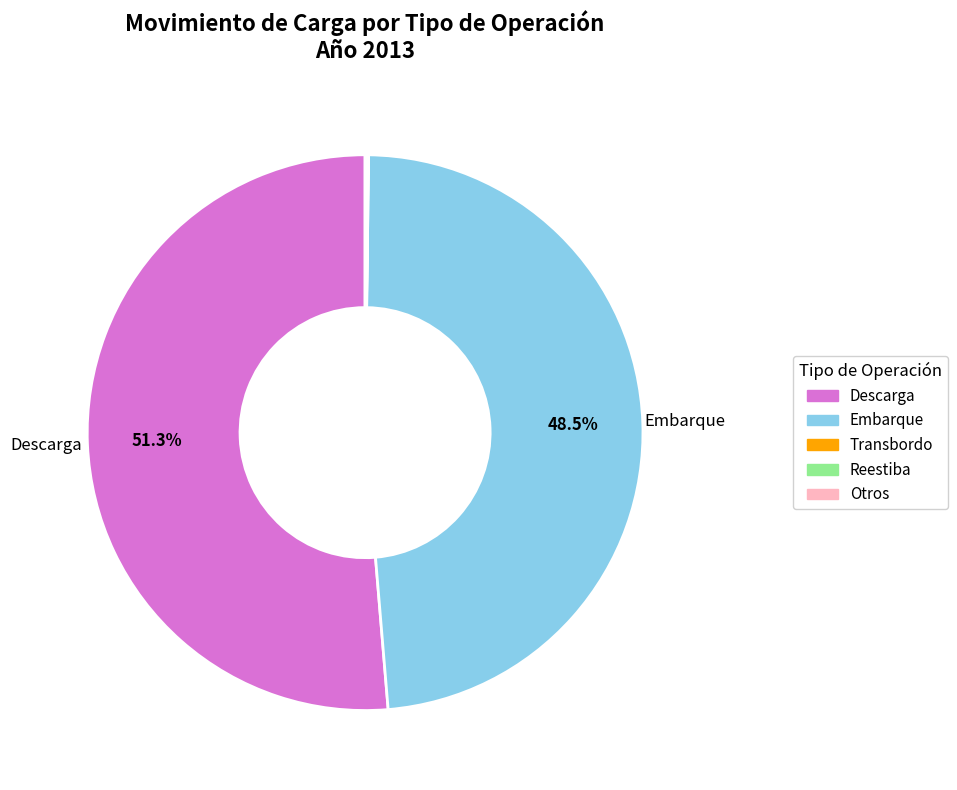

What portion of the pie excludes Descarga?

48.7%